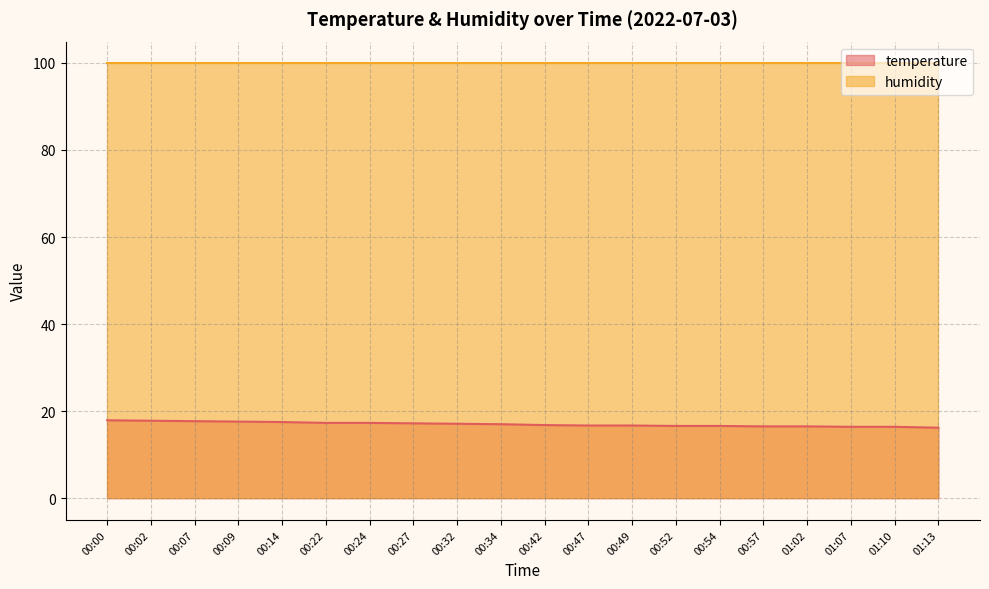

What is the label of the 9th point from the left?

00:32